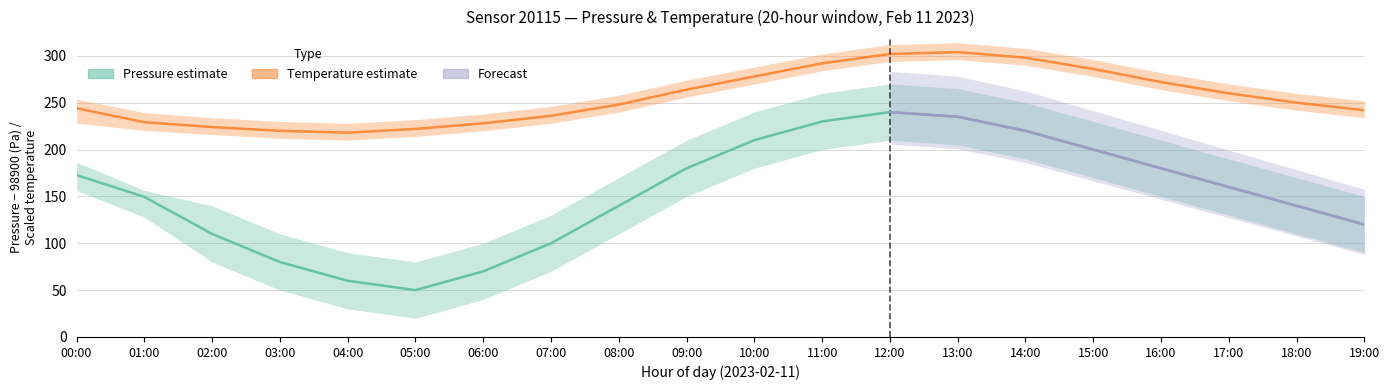

Reading right to left, extract all data points from this chart.

Pressure estimate: 120.0	140.0	160.0	180.0	200.0	220.0	235.0	240.0	230.0	210.0	180.0	140.0	100.0	70.0	50.0	60.0	80.0	110.0	149.5	172.8
Temperature estimate: 242.0	250.0	260.0	272.0	286.0	298.0	304.0	302.0	292.0	278.0	264.0	248.0	236.0	228.0	222.0	218.0	220.0	224.0	229.2	244.0